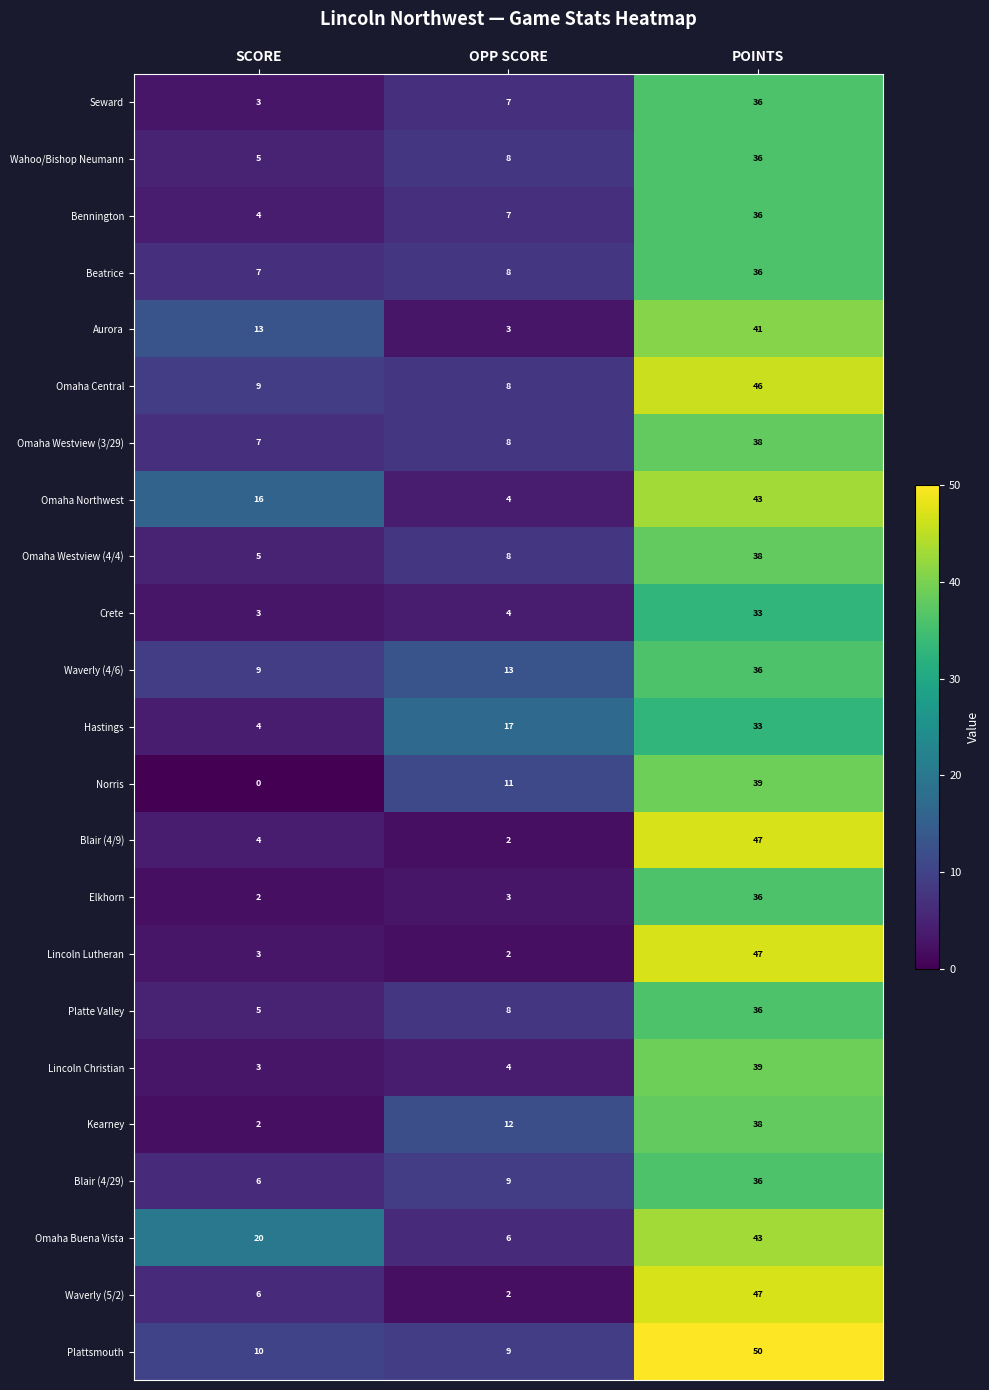

At which category is the sum across all series the highest?

POINTS